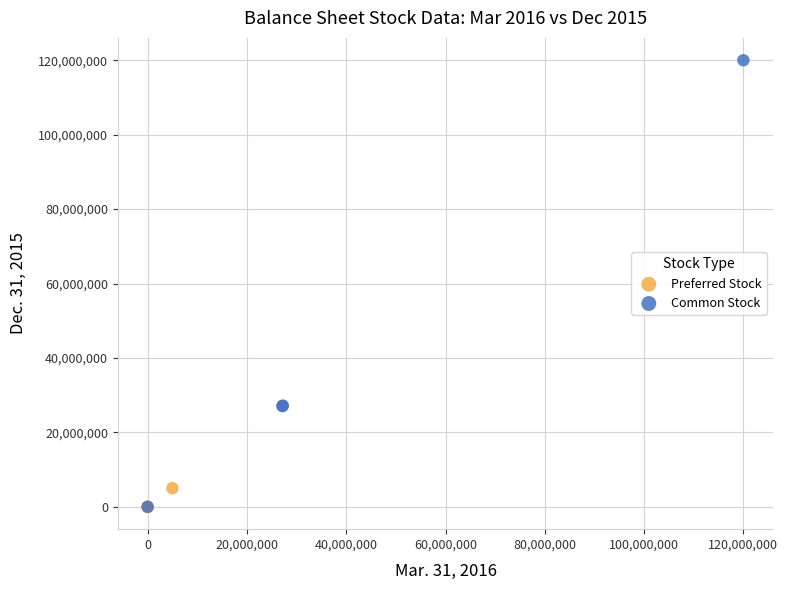

Which series reaches the maximum Y coordinate?

Common Stock